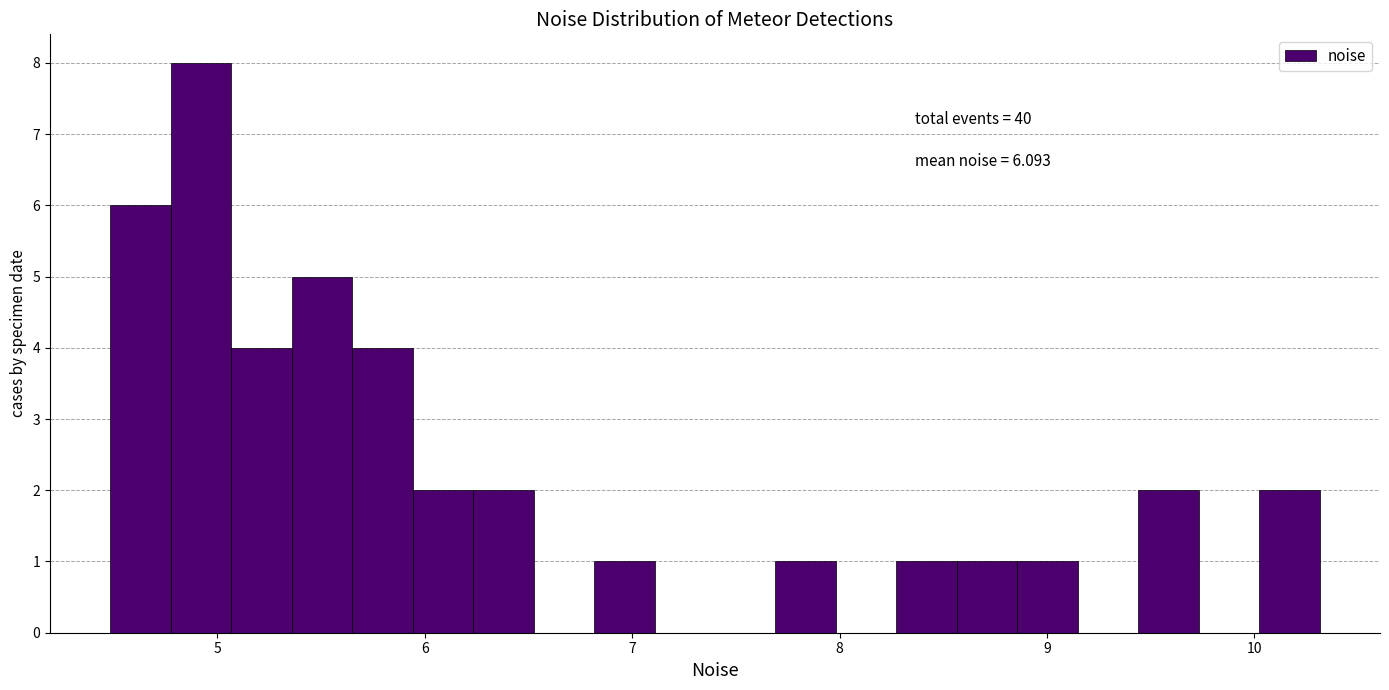

Around what value on the x-axis is the tallest bar? Give the approximate position of its centre, as read against the axis.

4.9